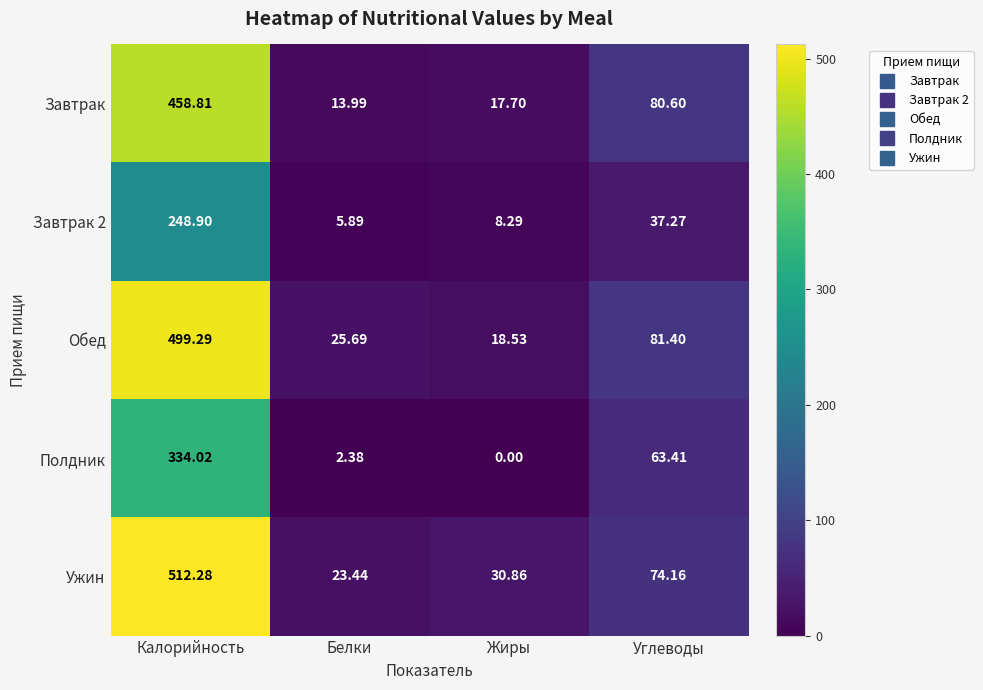

How many data points does each series have?

4